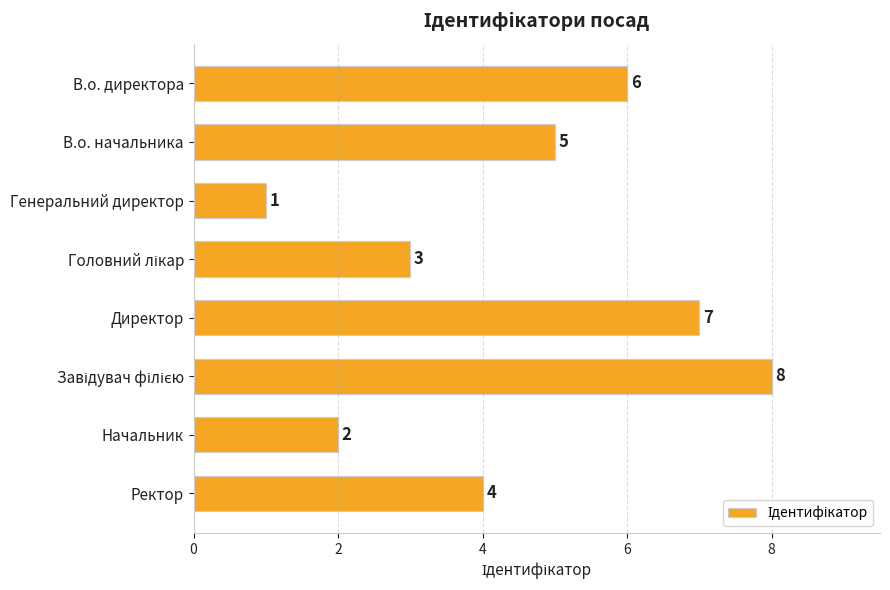

What is the sum of the values at Директор and Ректор?

11